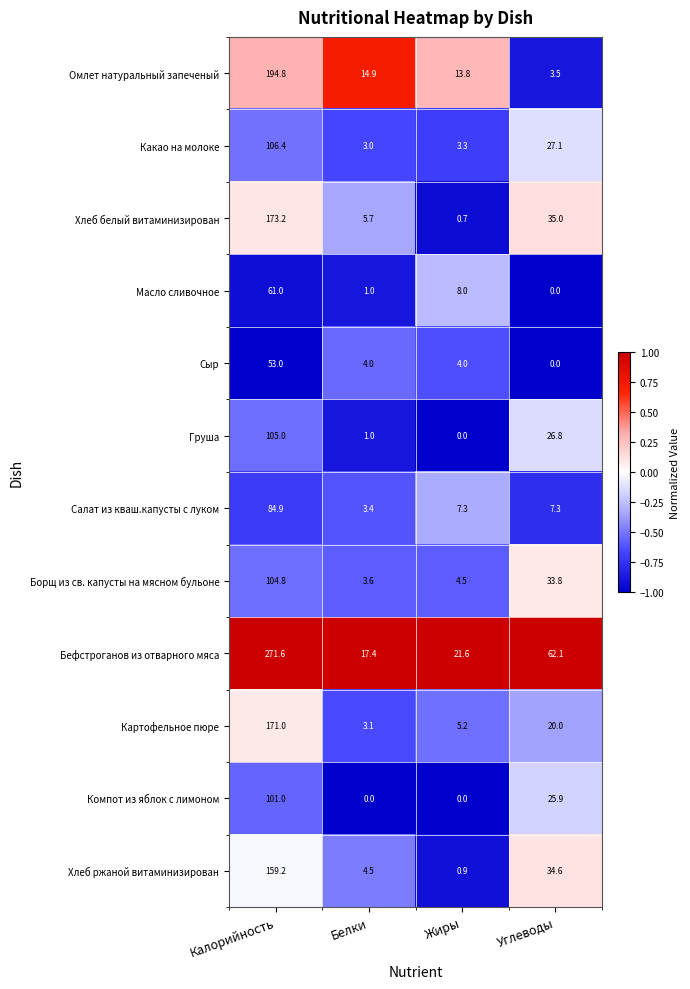

Between Калорийность and Белки, which series saw the biggest shift?

Бефстроганов из отварного мяса